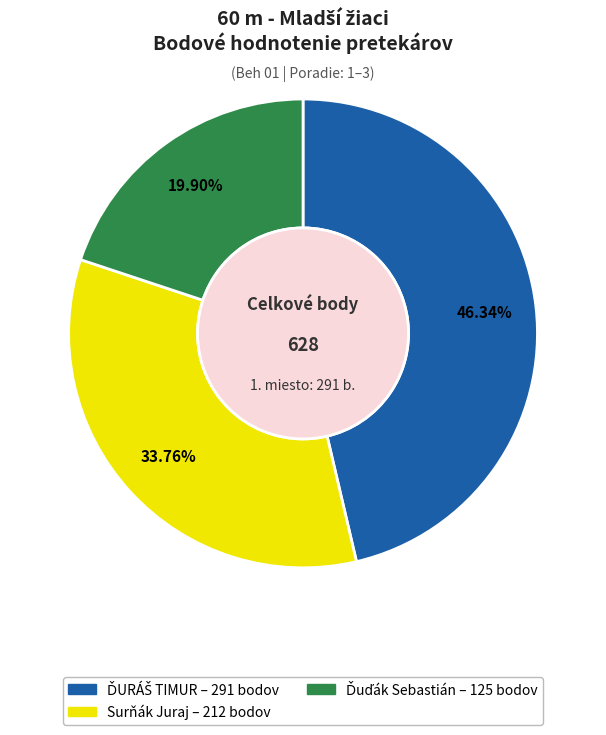

Is there any slice that represents more than half of the pie?

No